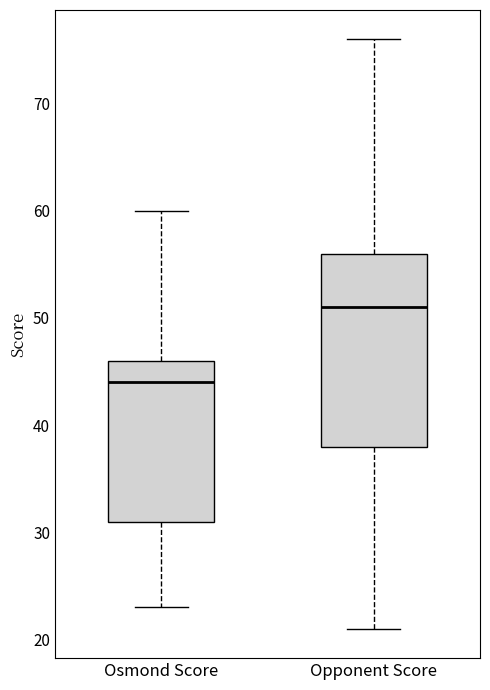

Which box has the lowest median line?

Osmond Score